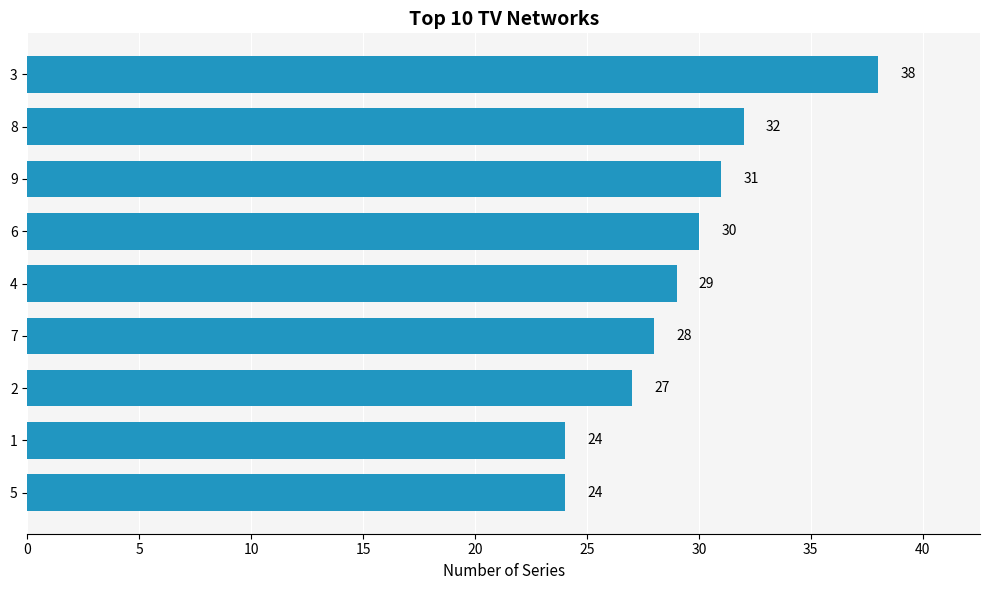

What is the maximum value shown in the chart?

38